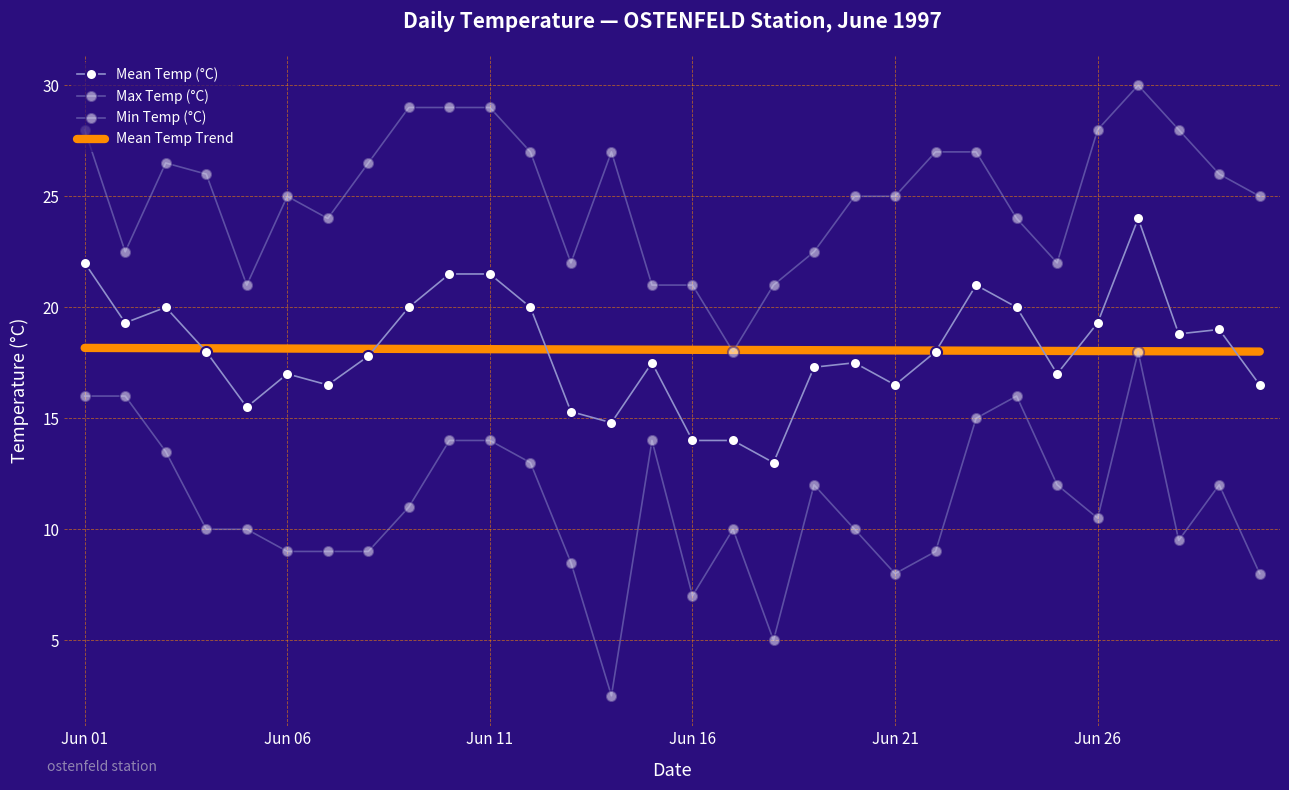

What is the difference between the second highest and second lowest values in the Min Temp (°C) series?

11.0